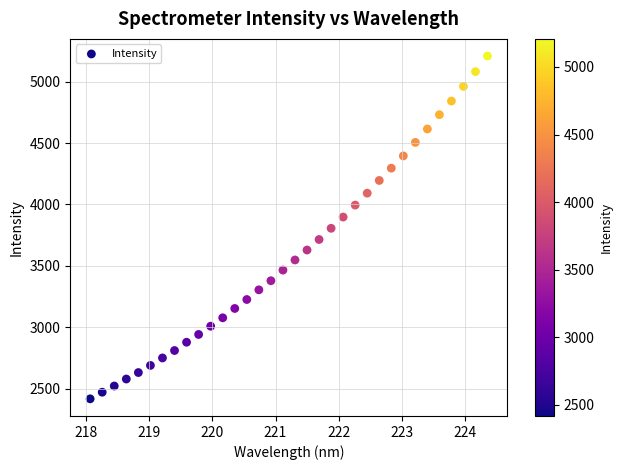

What is the range of Y values (max minus min)?

2789.4